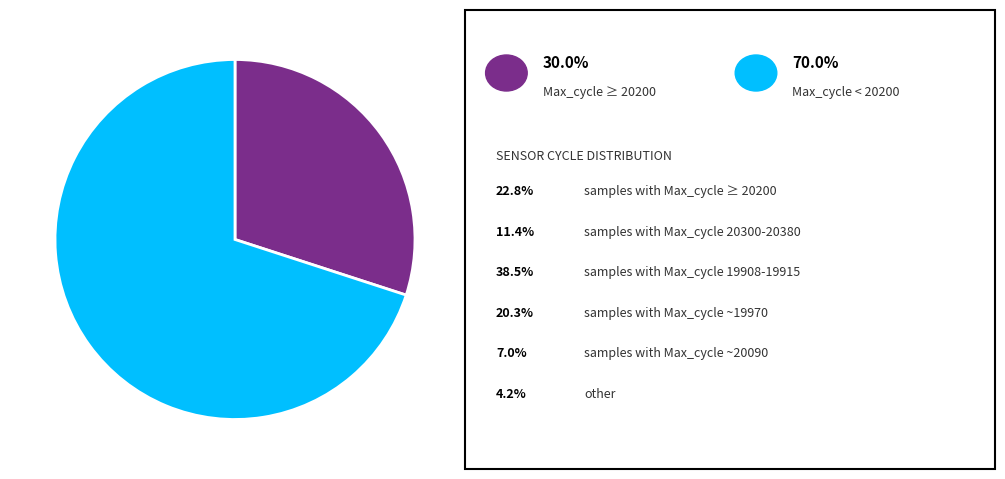

Is there any slice that represents more than half of the pie?

Yes